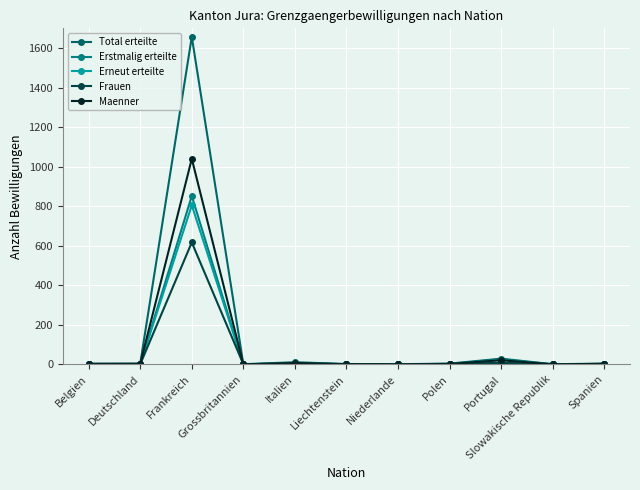

What is the spread (max minus min) of values at Portugal?

24